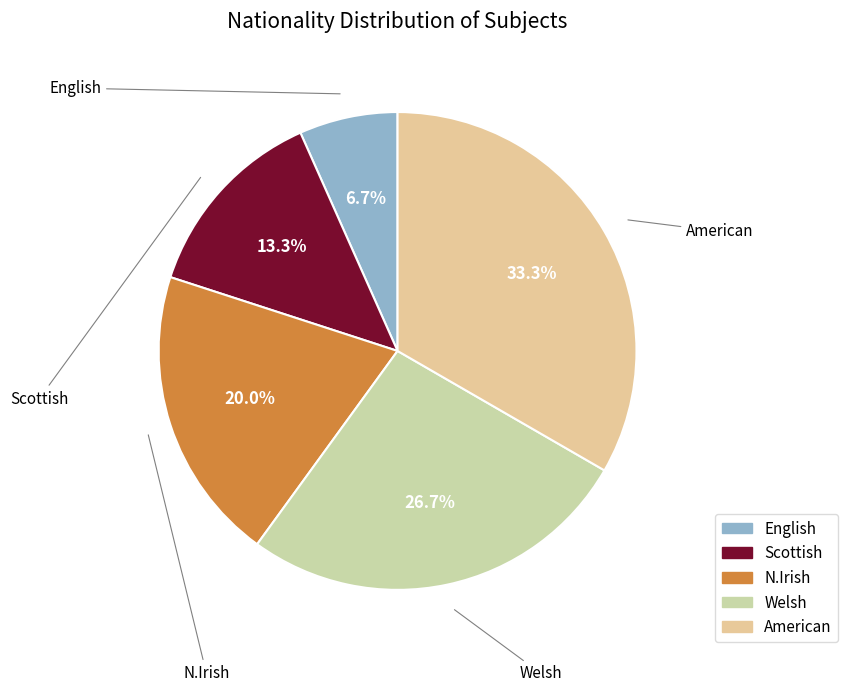

Count the number of slices in the pie.

5